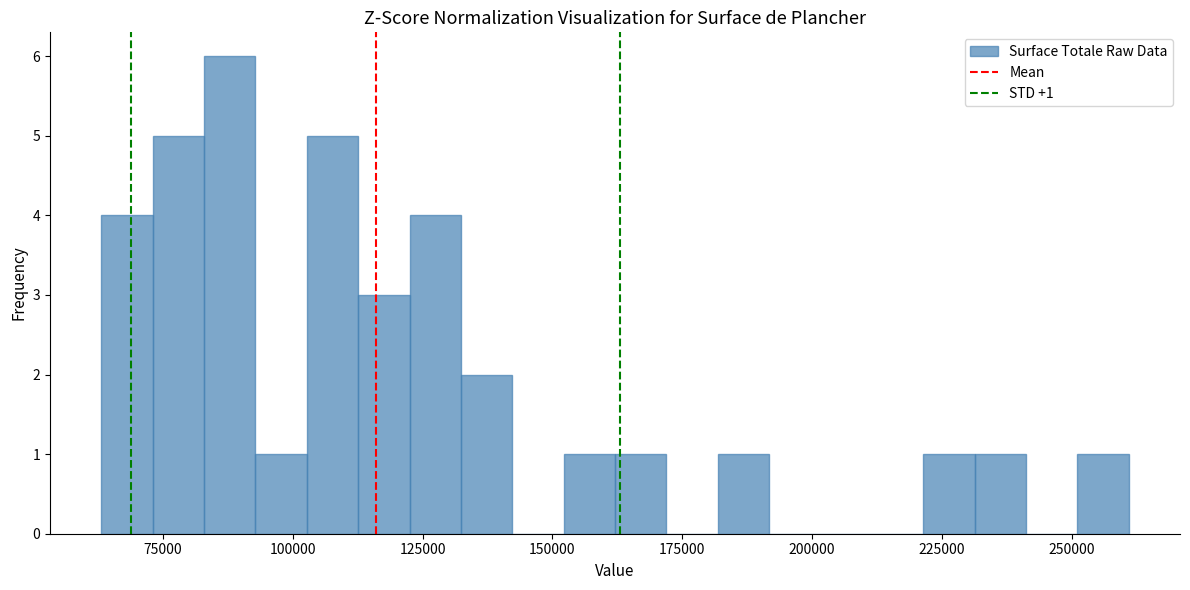

Around what value on the x-axis is the tallest bar? Give the approximate position of its centre, as read against the axis.

90000